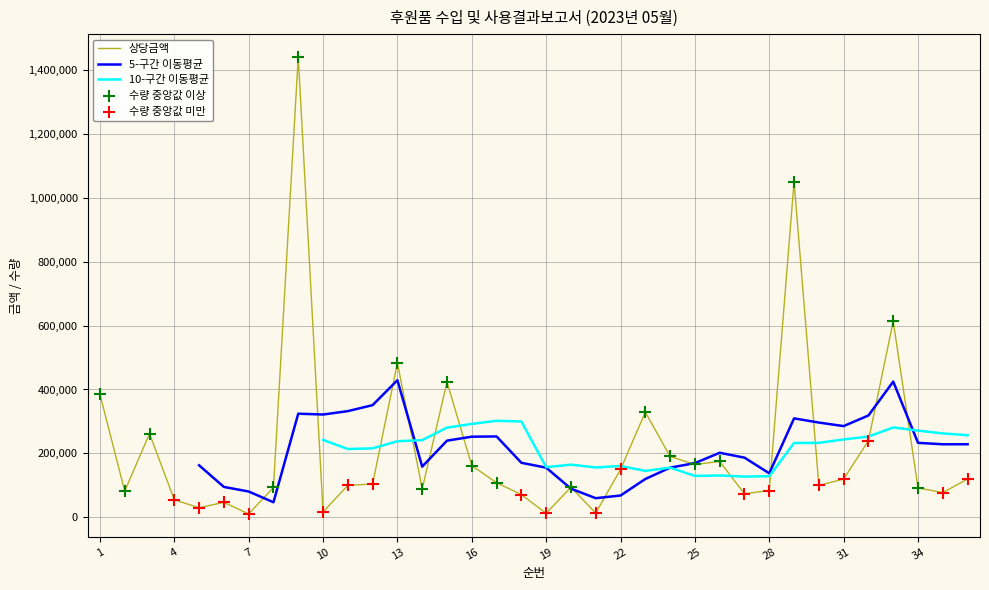

What is the change in value from 3 to 8?

-168118